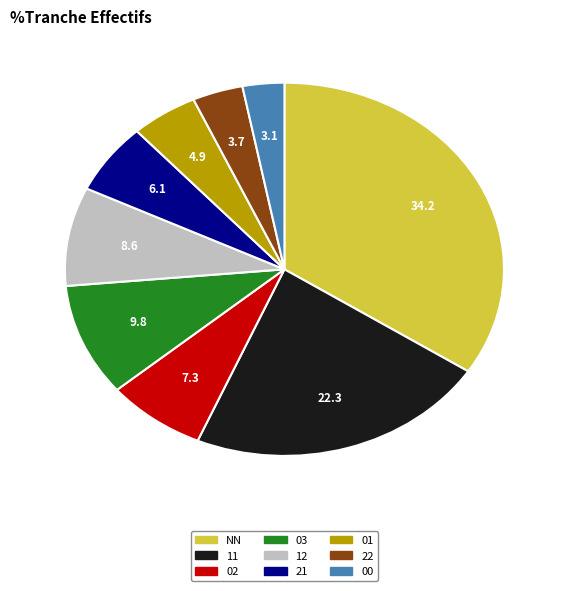

Is there any slice that represents more than half of the pie?

No